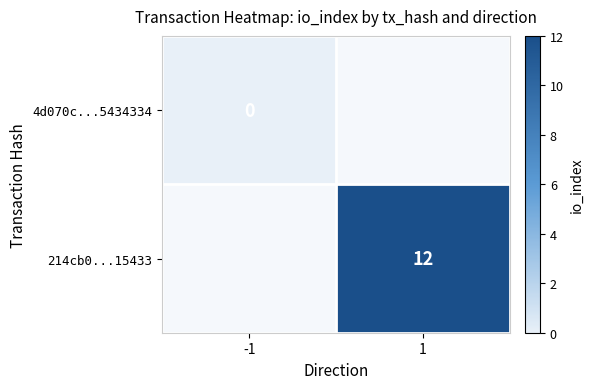

The 214cb0...15433 series shows 4 at 1. True or false?

False